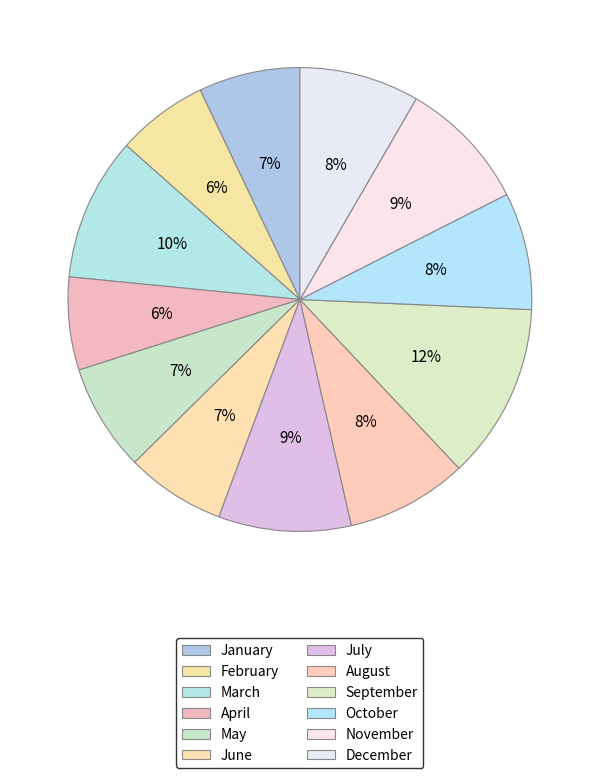

Between September and December, which is larger?

September